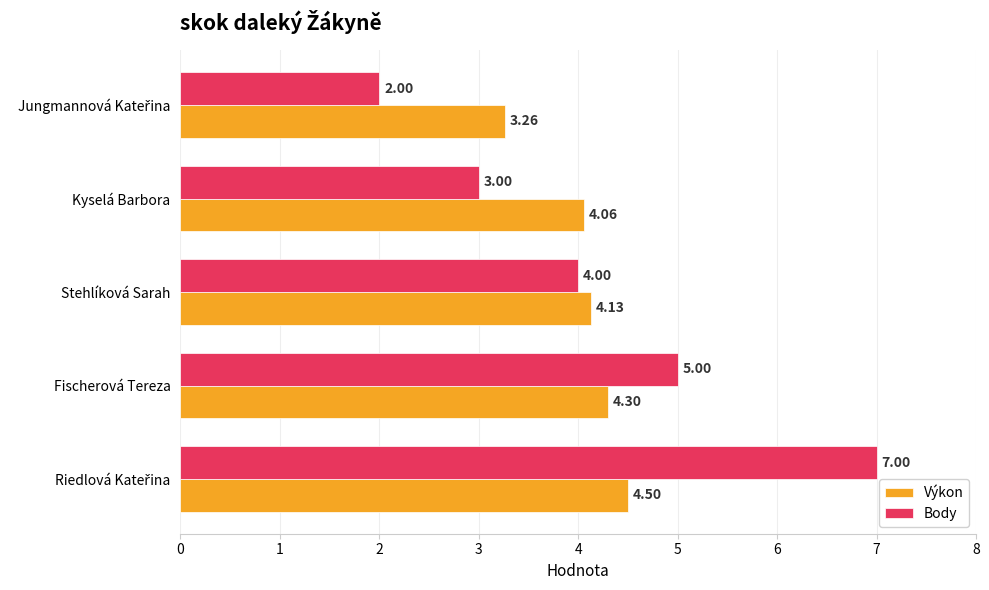

Count the Body values in the range 3 to 5.

3